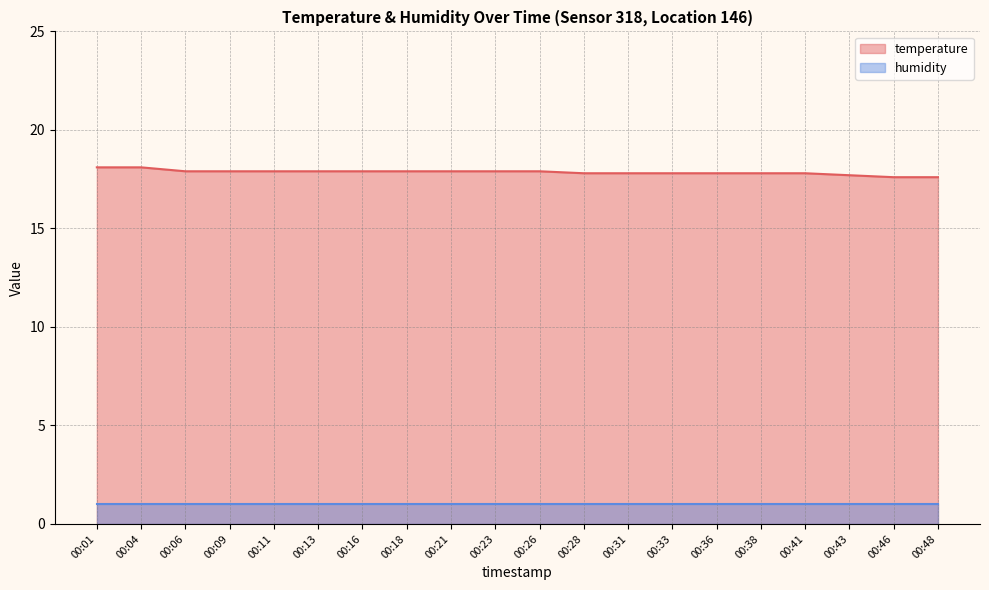

Rank the categories by value from lowest to highest.

00:46, 00:48, 00:43, 00:28, 00:31, 00:33, 00:36, 00:38, 00:41, 00:06, 00:09, 00:11, 00:13, 00:16, 00:18, 00:21, 00:23, 00:26, 00:01, 00:04